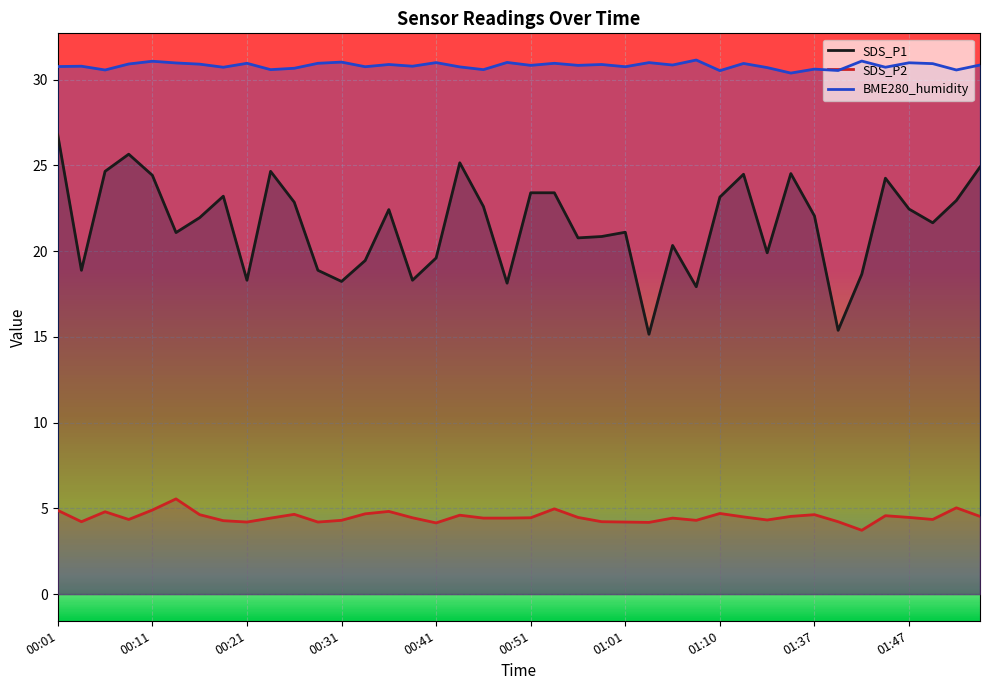

Rank the series by their average value, from highest to lowest.

BME280_humidity, SDS_P1, SDS_P2